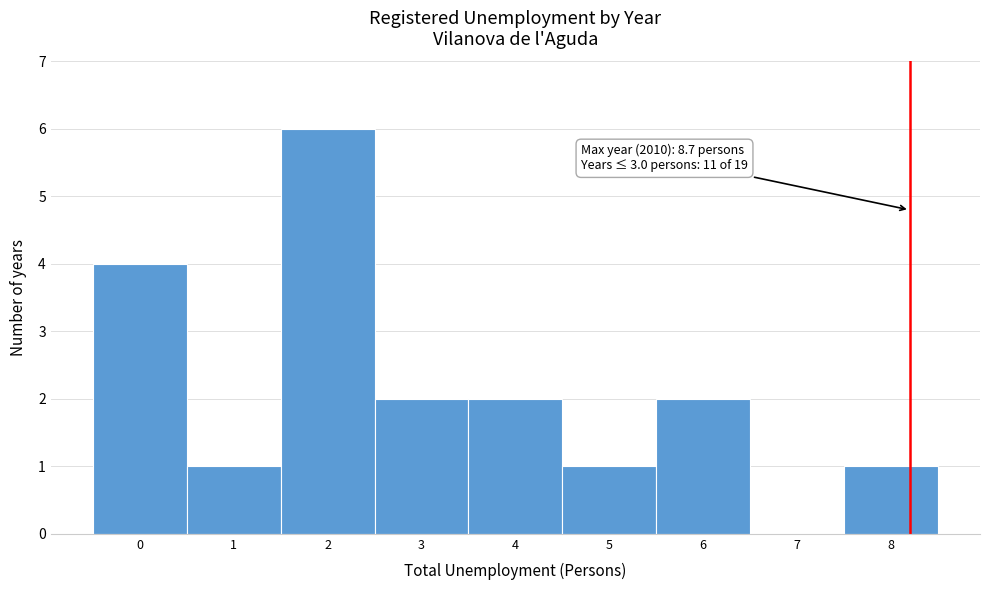

Reading left to right, transcribe all the data shown in this chart.

0=4	1=1	2=6	3=2	4=2	5=1	6=2	7=0	8=1